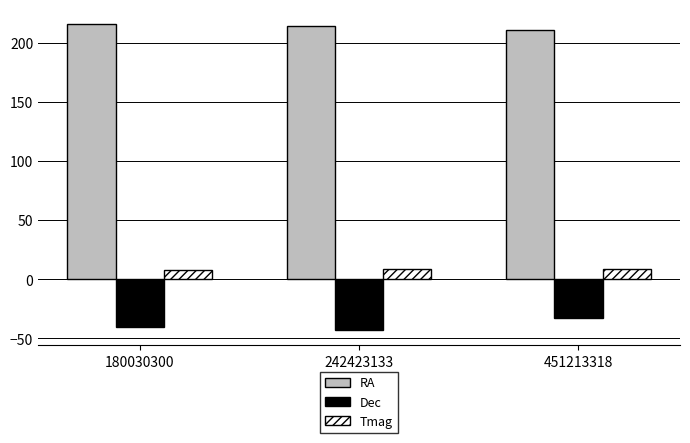

Which series changed the most between 242423133 and 451213318?

Dec